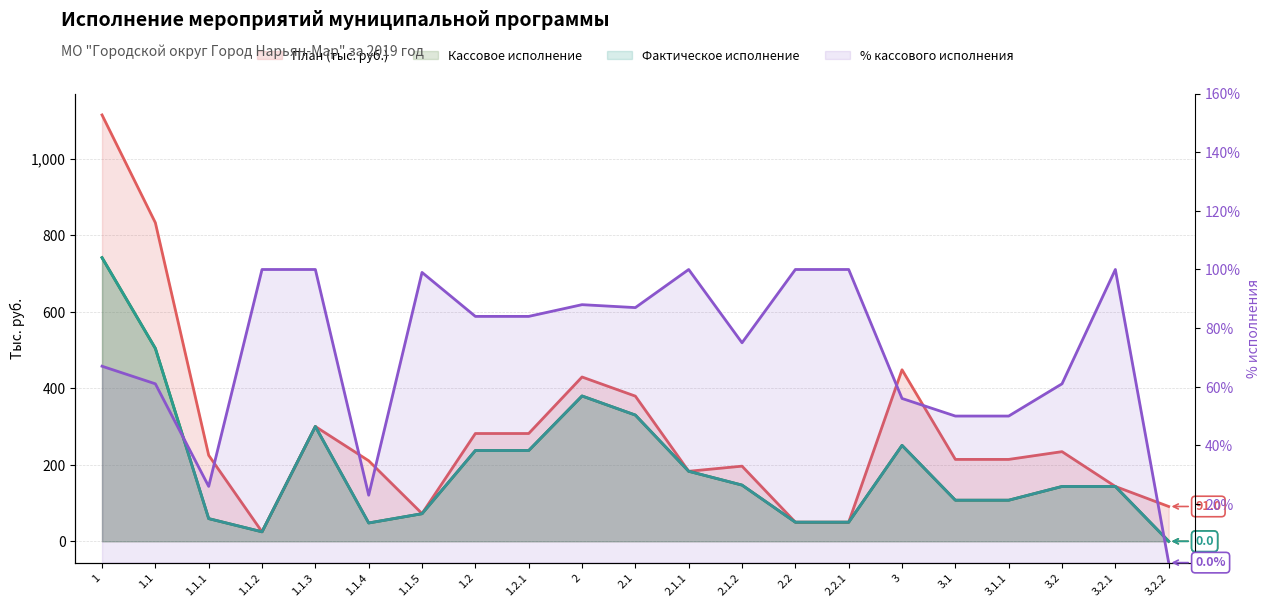

The value of Фактическое исполнение at 2.1 is 430.5. True or false?

False